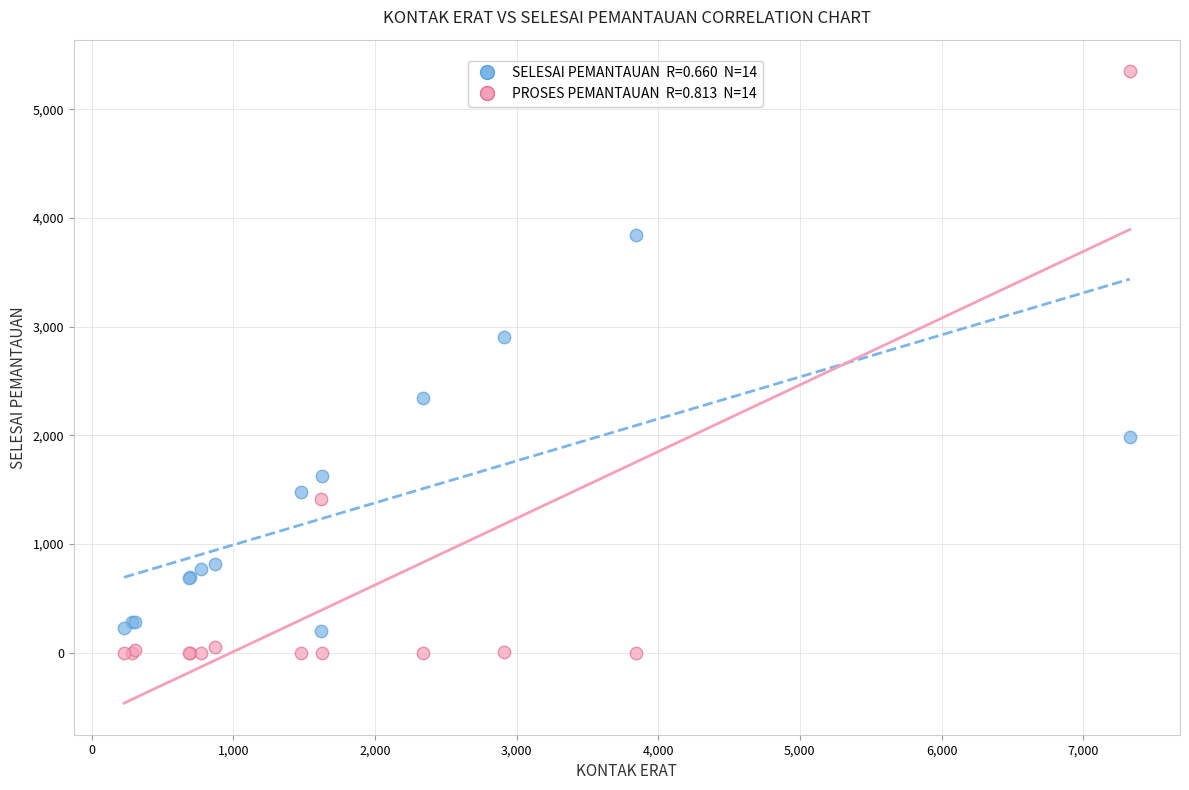

Across all series, what Y value is closest to 2674?

2902